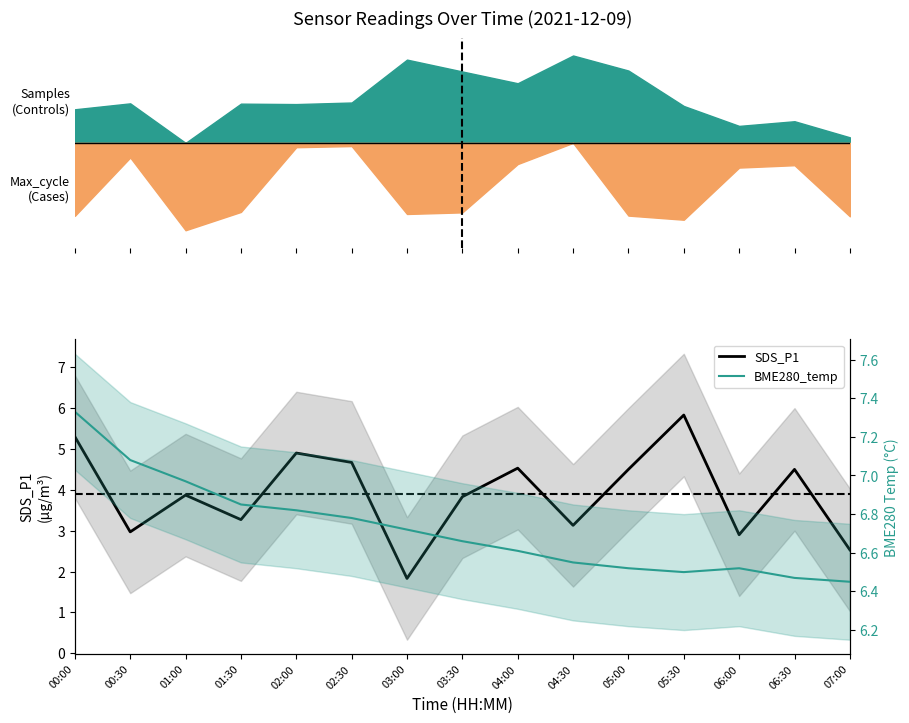

What is the sum of all BME280_temp values?

100.8